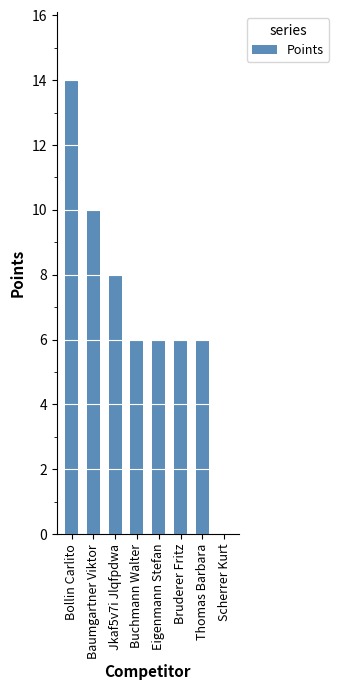

Reading right to left, extract all data points from this chart.

Scherrer Kurt=0	Thomas Barbara=6	Bruderer Fritz=6	Eigenmann Stefan=6	Buchmann Walter=6	Jkaf5v7i Jlqfpdwa=8	Baumgartner Viktor=10	Bollin Carlito=14